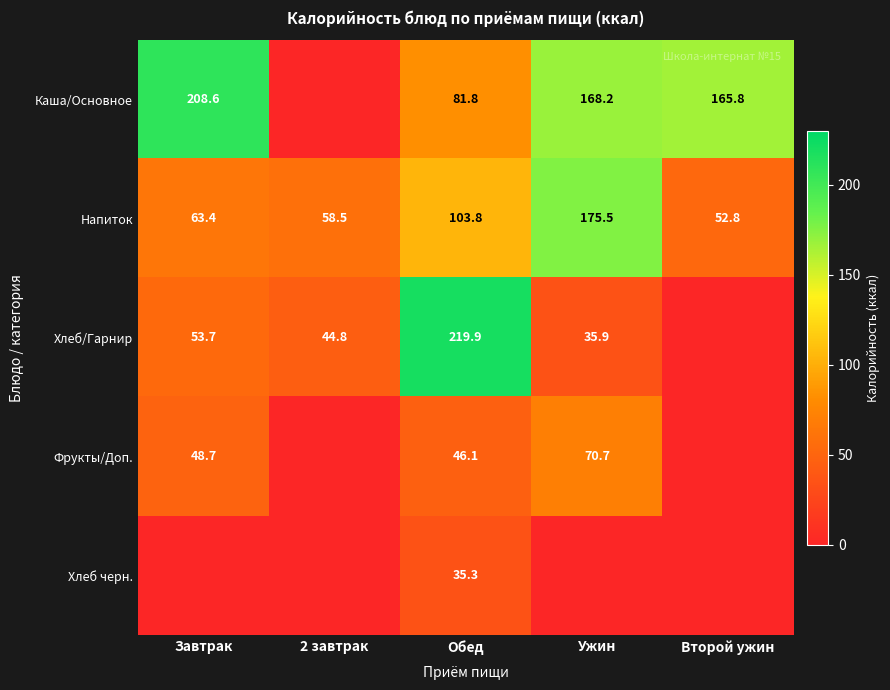

How many categories are shown in the chart?

5